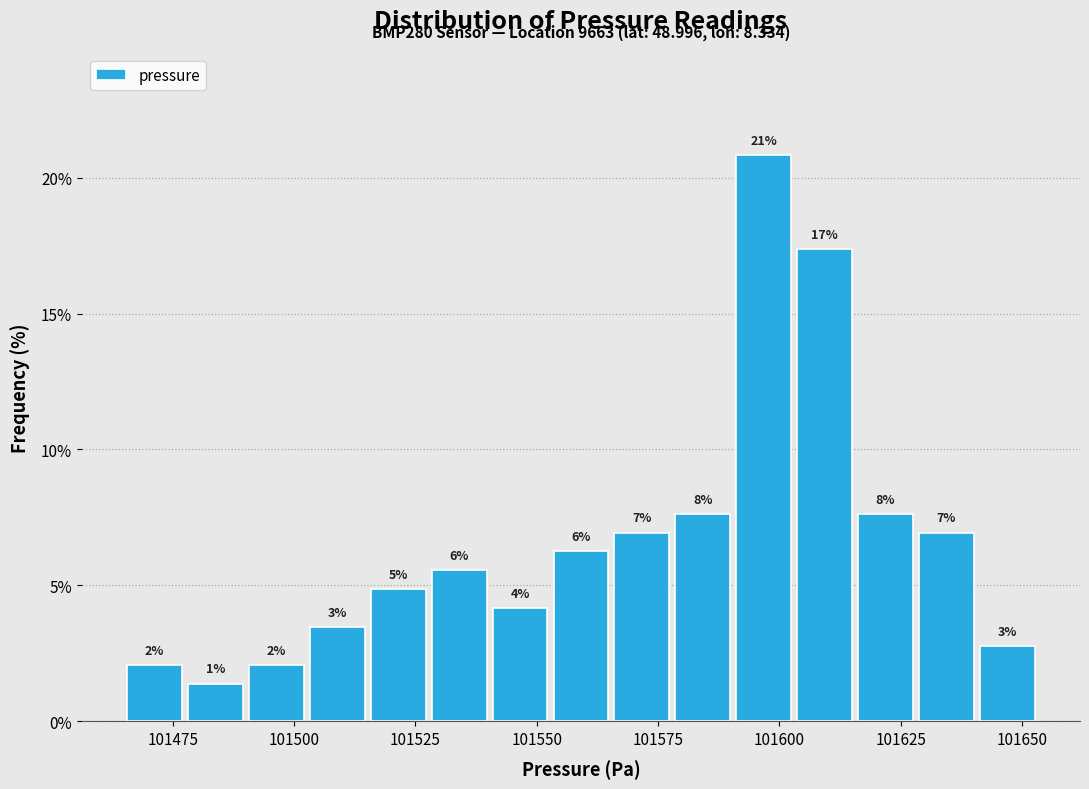

Read against the x-axis, roughly where is the centre of the tallest bar?

101595